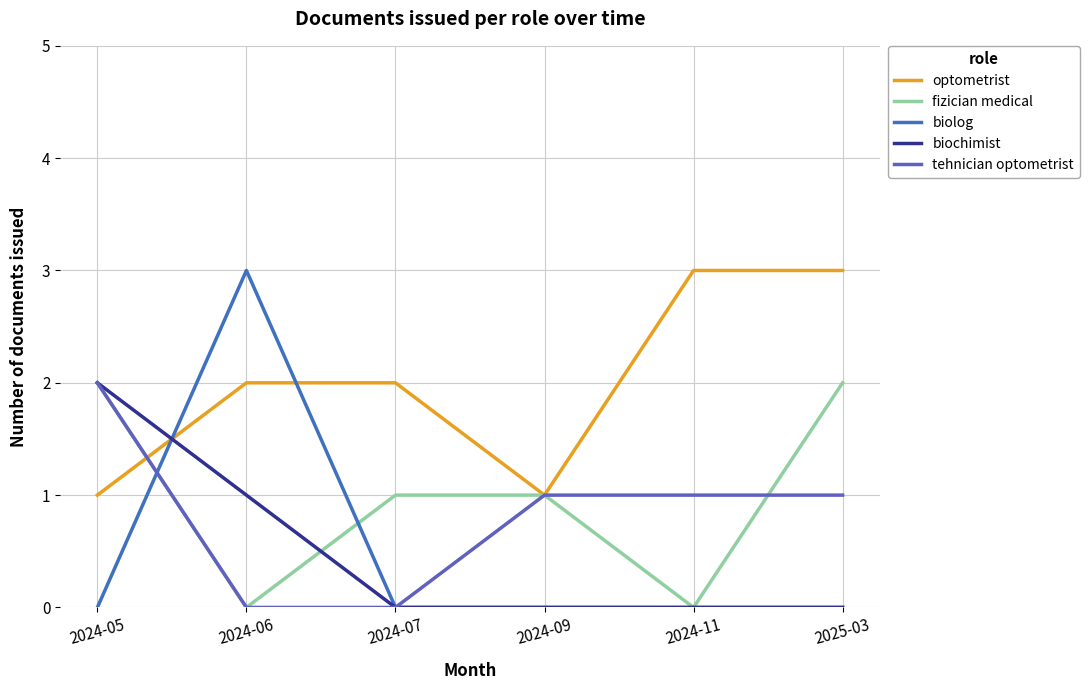

What is the sum of the optometrist values at 2025-03 and 2024-09?

4